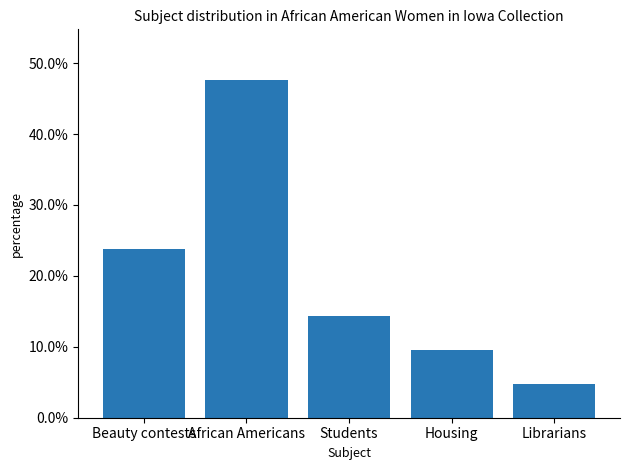

Between Students and African Americans, which is larger?

African Americans